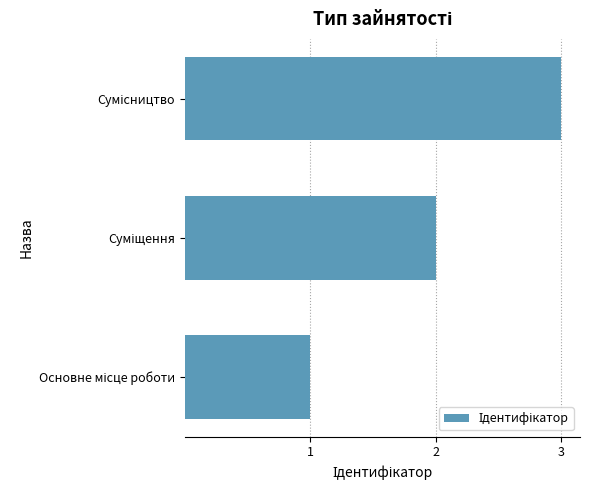

How many bars are there in total?

3